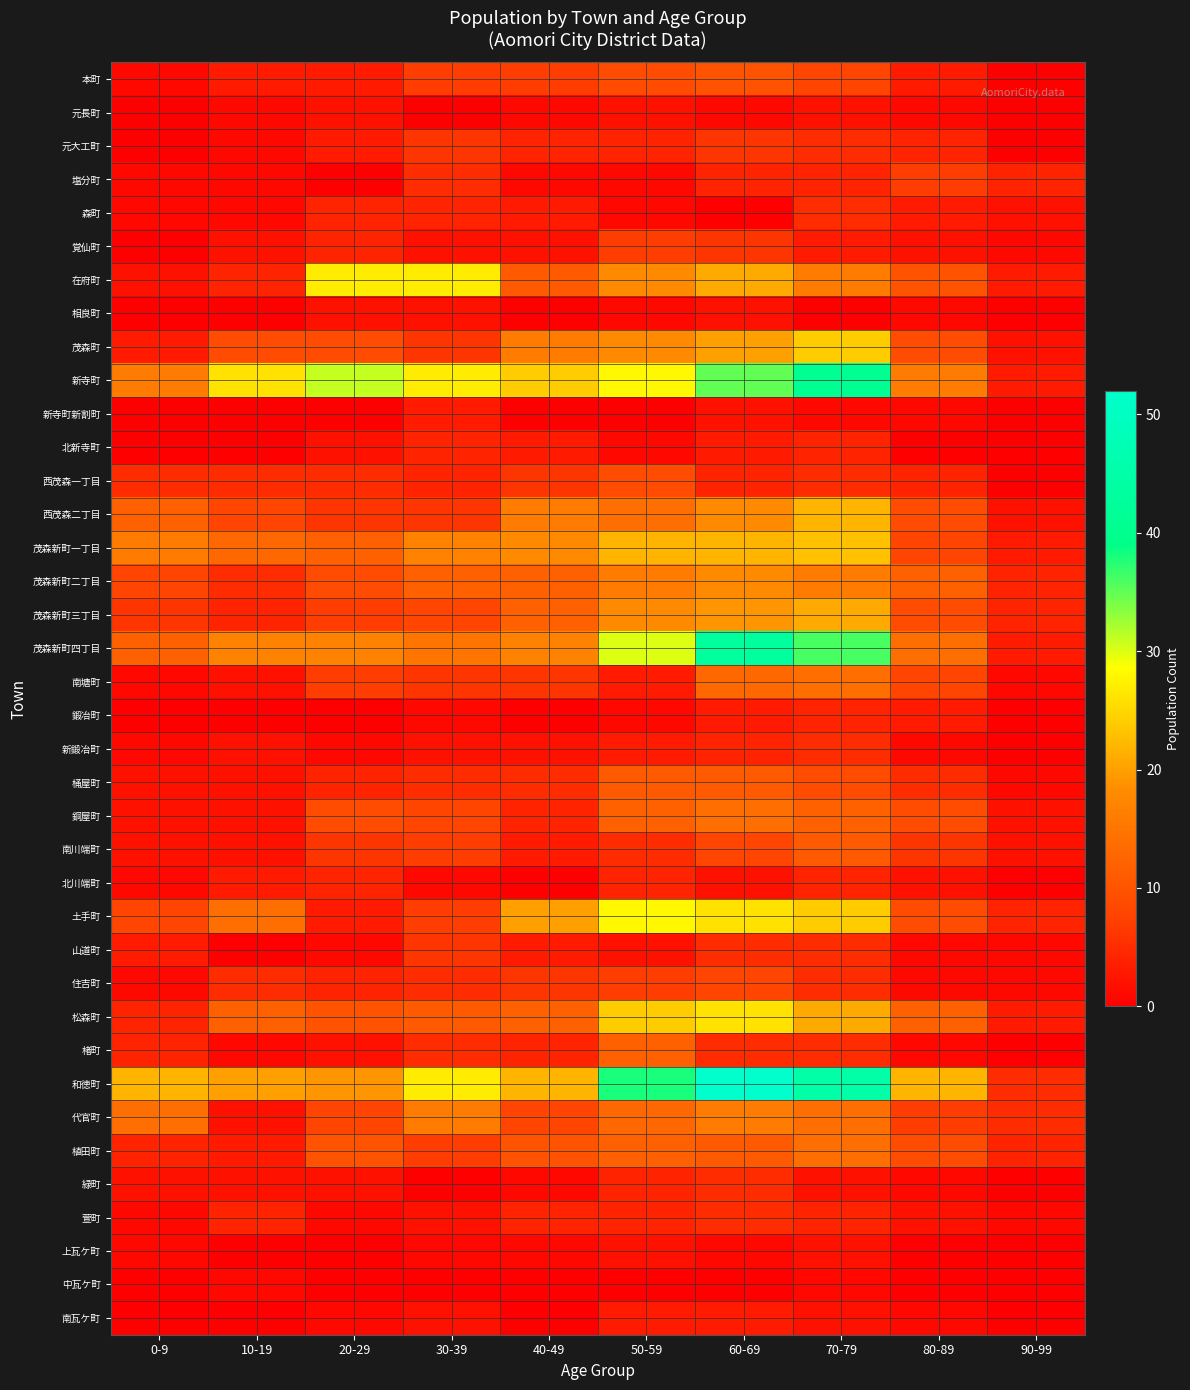

Reading left to right, what are all the values shown in this chart?

本町: 0-9=1	10-19=3	20-29=3	30-39=7	40-49=7	50-59=9	60-69=10	70-79=8	80-89=3	90-99=0
元長町: 0-9=0	10-19=1	20-29=2	30-39=0	40-49=1	50-59=2	60-69=1	70-79=2	80-89=1	90-99=0
元大工町: 0-9=0	10-19=1	20-29=3	30-39=6	40-49=4	50-59=4	60-69=6	70-79=5	80-89=4	90-99=0
塩分町: 0-9=1	10-19=1	20-29=0	30-39=5	40-49=1	50-59=1	60-69=4	70-79=4	80-89=7	90-99=4
森町: 0-9=1	10-19=1	20-29=4	30-39=4	40-49=3	50-59=1	60-69=0	70-79=5	80-89=3	90-99=2
覚仙町: 0-9=0	10-19=2	20-29=4	30-39=2	40-49=2	50-59=7	60-69=6	70-79=3	80-89=2	90-99=1
在府町: 0-9=2	10-19=4	20-29=27	30-39=27	40-49=11	50-59=18	60-69=21	70-79=16	80-89=10	90-99=3
相良町: 0-9=0	10-19=0	20-29=2	30-39=2	40-49=0	50-59=1	60-69=2	70-79=0	80-89=1	90-99=0
茂森町: 0-9=3	10-19=9	20-29=9	30-39=6	40-49=16	50-59=18	60-69=20	70-79=24	80-89=9	90-99=2
新寺町: 0-9=16	10-19=26	20-29=31	30-39=27	40-49=24	50-59=28	60-69=35	70-79=41	80-89=16	90-99=3
新寺町新割町: 0-9=0	10-19=0	20-29=0	30-39=3	40-49=0	50-59=0	60-69=2	70-79=1	80-89=1	90-99=0
北新寺町: 0-9=0	10-19=0	20-29=2	30-39=4	40-49=3	50-59=1	60-69=3	70-79=4	80-89=0	90-99=0
西茂森一丁目: 0-9=5	10-19=5	20-29=5	30-39=4	40-49=6	50-59=9	60-69=4	70-79=5	80-89=4	90-99=0
西茂森二丁目: 0-9=12	10-19=8	20-29=6	30-39=6	40-49=16	50-59=14	60-69=18	70-79=22	80-89=9	90-99=2
茂森新町一丁目: 0-9=16	10-19=13	20-29=12	30-39=17	40-49=18	50-59=22	60-69=22	70-79=23	80-89=8	90-99=3
茂森新町二丁目: 0-9=8	10-19=5	20-29=9	30-39=12	40-49=12	50-59=16	60-69=18	70-79=16	80-89=12	90-99=4
茂森新町三丁目: 0-9=6	10-19=4	20-29=7	30-39=8	40-49=12	50-59=18	60-69=19	70-79=21	80-89=9	90-99=4
茂森新町四丁目: 0-9=12	10-19=17	20-29=17	30-39=15	40-49=17	50-59=30	60-69=43	70-79=36	80-89=14	90-99=3
南塘町: 0-9=1	10-19=2	20-29=7	30-39=6	40-49=6	50-59=3	60-69=13	70-79=14	80-89=8	90-99=1
鍛冶町: 0-9=0	10-19=0	20-29=0	30-39=1	40-49=0	50-59=1	60-69=3	70-79=4	80-89=3	90-99=0
新鍛冶町: 0-9=1	10-19=2	20-29=1	30-39=2	40-49=2	50-59=3	60-69=4	70-79=5	80-89=1	90-99=0
桶屋町: 0-9=2	10-19=2	20-29=4	30-39=5	40-49=5	50-59=11	60-69=11	70-79=9	80-89=5	90-99=1
銅屋町: 0-9=2	10-19=2	20-29=9	30-39=8	40-49=4	50-59=12	60-69=14	70-79=12	80-89=9	90-99=2
南川端町: 0-9=2	10-19=2	20-29=6	30-39=7	40-49=3	50-59=5	60-69=8	70-79=11	80-89=6	90-99=2
北川端町: 0-9=1	10-19=3	20-29=4	30-39=1	40-49=0	50-59=4	60-69=2	70-79=4	80-89=2	90-99=0
土手町: 0-9=8	10-19=14	20-29=3	30-39=7	40-49=20	50-59=28	60-69=26	70-79=24	80-89=9	90-99=4
山道町: 0-9=3	10-19=0	20-29=1	30-39=6	40-49=3	50-59=2	60-69=5	70-79=5	80-89=1	90-99=1
住吉町: 0-9=1	10-19=5	20-29=4	30-39=5	40-49=6	50-59=7	60-69=8	70-79=5	80-89=1	90-99=1
松森町: 0-9=4	10-19=12	20-29=10	30-39=11	40-49=12	50-59=24	60-69=26	70-79=21	80-89=12	90-99=3
楮町: 0-9=4	10-19=1	20-29=2	30-39=5	40-49=4	50-59=12	60-69=5	70-79=5	80-89=1	90-99=0
和徳町: 0-9=22	10-19=20	20-29=19	30-39=27	40-49=22	50-59=38	60-69=52	70-79=45	80-89=22	90-99=5
代官町: 0-9=14	10-19=2	20-29=8	30-39=16	40-49=8	50-59=13	60-69=16	70-79=14	80-89=7	90-99=5
植田町: 0-9=4	10-19=3	20-29=10	30-39=7	40-49=10	50-59=12	60-69=11	70-79=14	80-89=9	90-99=4
緑町: 0-9=2	10-19=2	20-29=2	30-39=0	40-49=1	50-59=4	60-69=5	70-79=2	80-89=1	90-99=0
萱町: 0-9=1	10-19=4	20-29=1	30-39=2	40-49=4	50-59=4	60-69=5	70-79=4	80-89=2	90-99=1
上瓦ケ町: 0-9=1	10-19=0	20-29=0	30-39=1	40-49=1	50-59=2	60-69=1	70-79=2	80-89=0	90-99=0
中瓦ケ町: 0-9=0	10-19=1	20-29=0	30-39=0	40-49=0	50-59=0	60-69=0	70-79=1	80-89=0	90-99=0
南瓦ケ町: 0-9=0	10-19=0	20-29=1	30-39=2	40-49=0	50-59=3	60-69=3	70-79=2	80-89=1	90-99=0